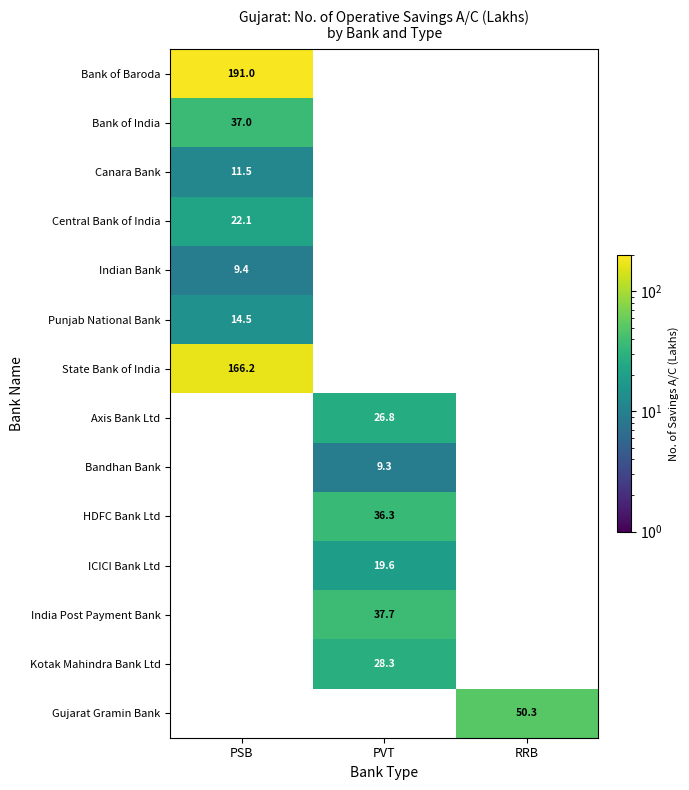

The value of ICICI Bank Ltd at PVT is 19.6. True or false?

True